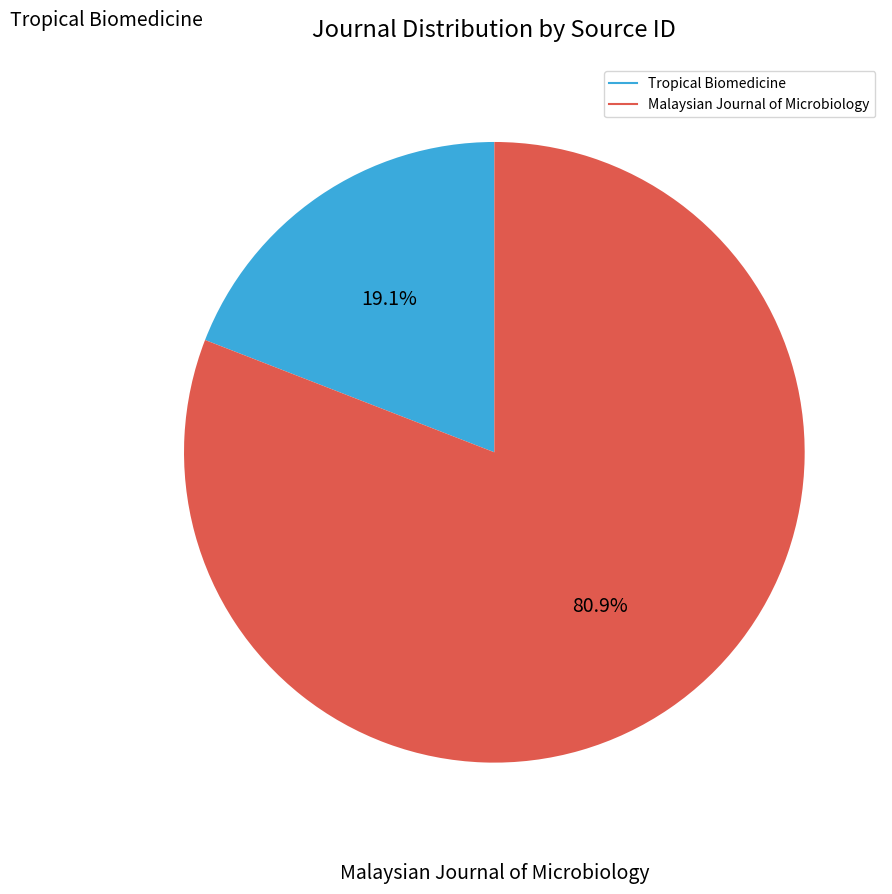

What percentage is the Tropical Biomedicine slice, to the nearest percent?

19%